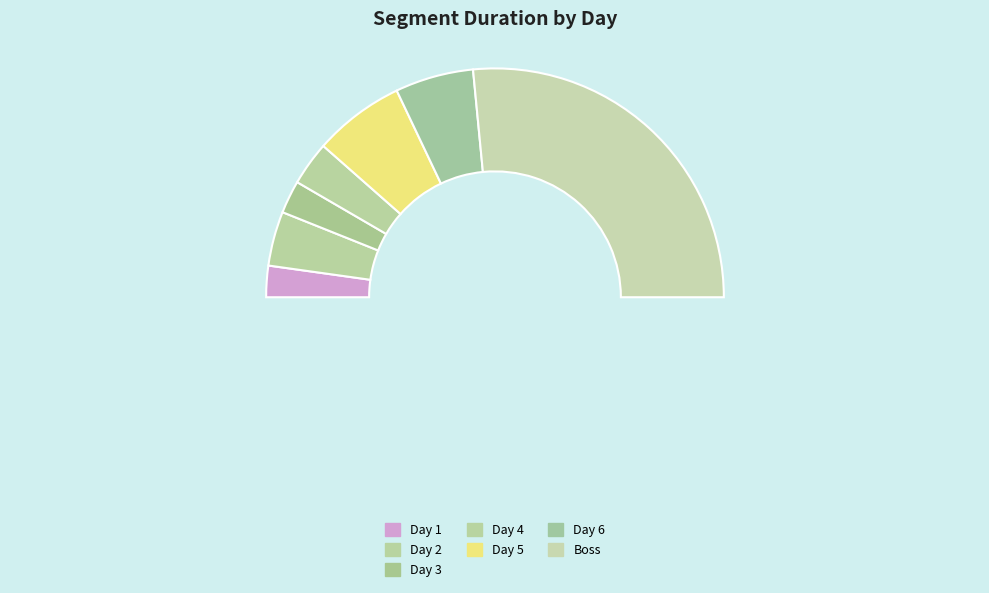

Combined, do Day 5 and Day 6 account for over 50%?

No